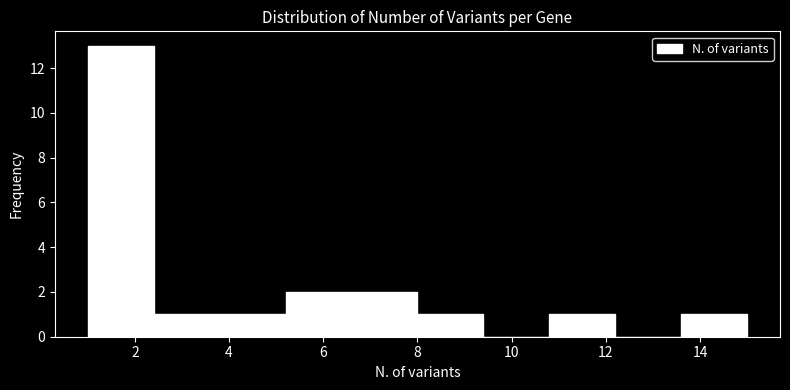

Reading left to right, list every bar in this chart as the range it spans on the x-axis followed by its height. The values are not printed on the chart, so give them approximately, as read against the axis.

1.0 to 2.4: 13
2.4 to 3.8: 1
3.8 to 5.2: 1
5.2 to 6.6: 2
6.6 to 8.0: 2
8.0 to 9.4: 1
9.4 to 10.8: 0
10.8 to 12.2: 1
12.2 to 13.6: 0
13.6 to 15.0: 1